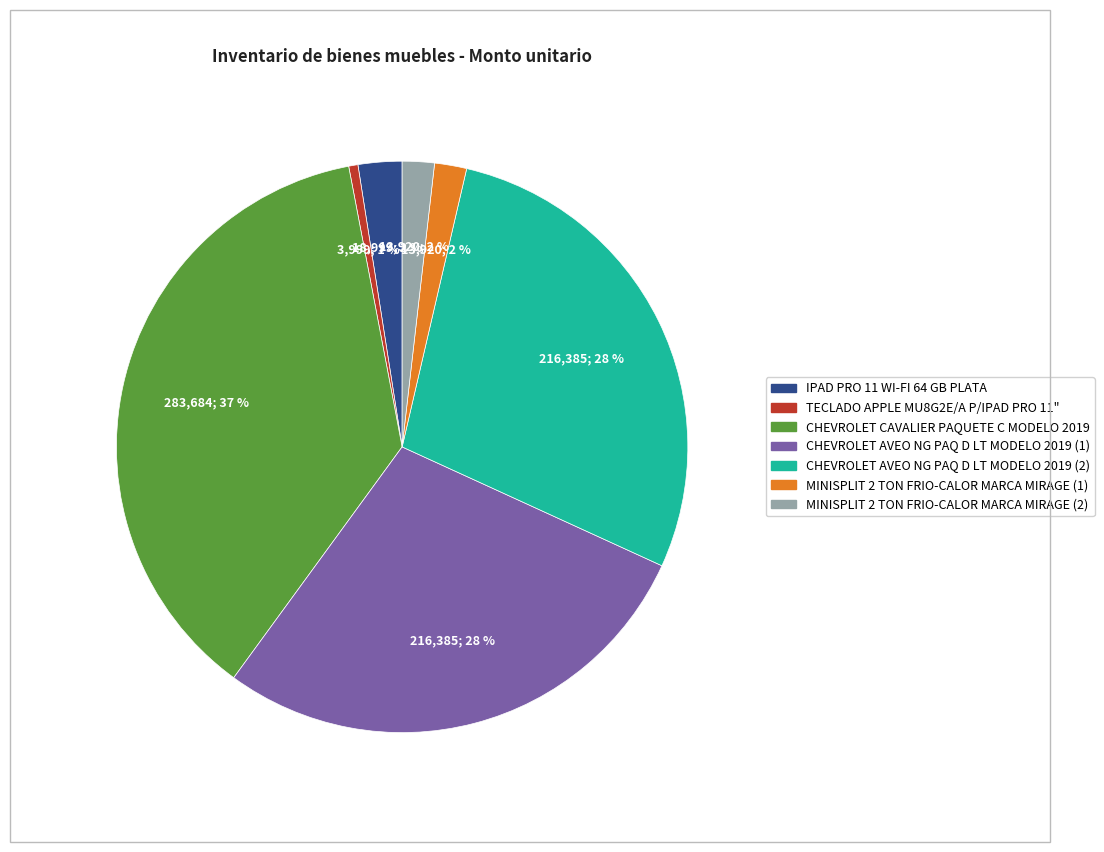

Which slice is the smallest?

TECLADO APPLE MU8G2E/A P/IPAD PRO 11"